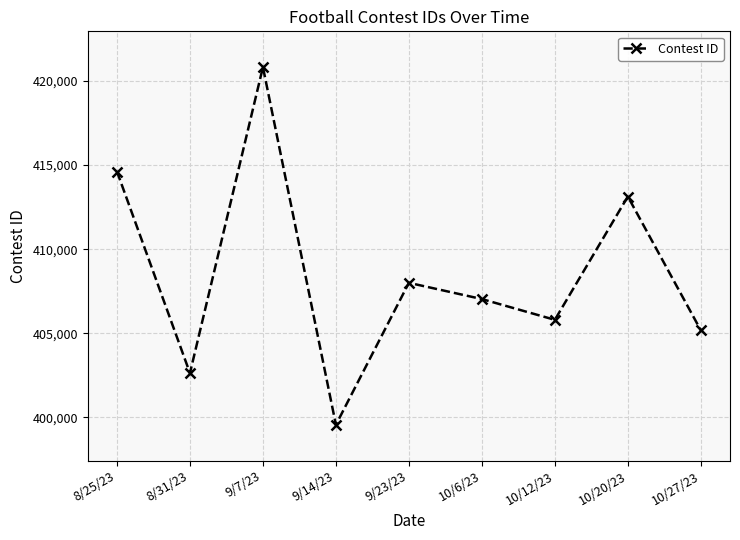

Reading right to left, what are all the values shown in this chart?

10/27/23=405176	10/20/23=413132	10/12/23=405798	10/6/23=407033	9/23/23=408000	9/14/23=399553	9/7/23=420831	8/31/23=402629	8/25/23=414619